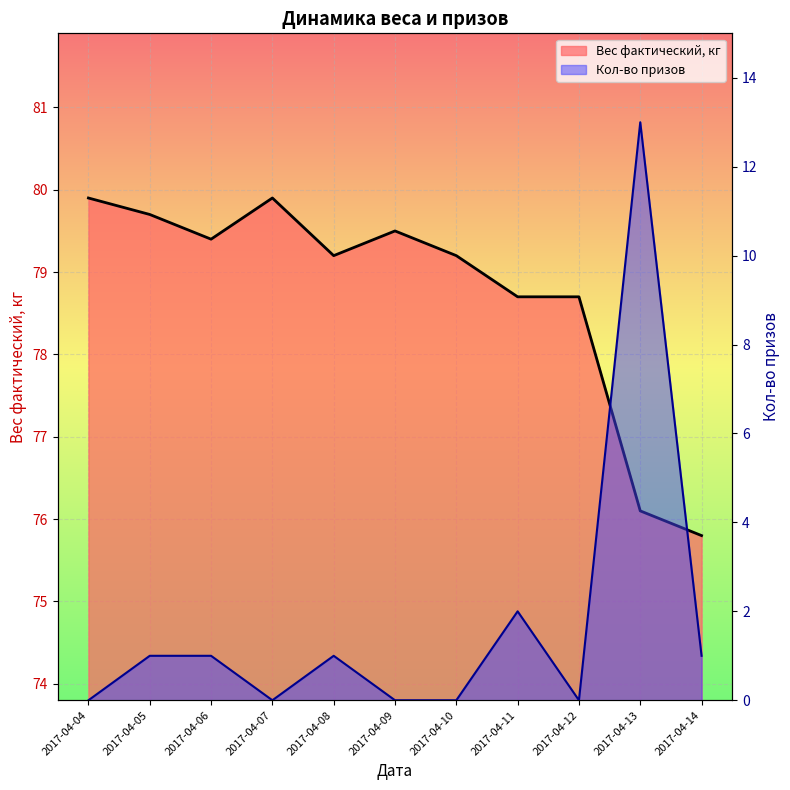

What is the total value across all series at 2017-04-09?

79.5